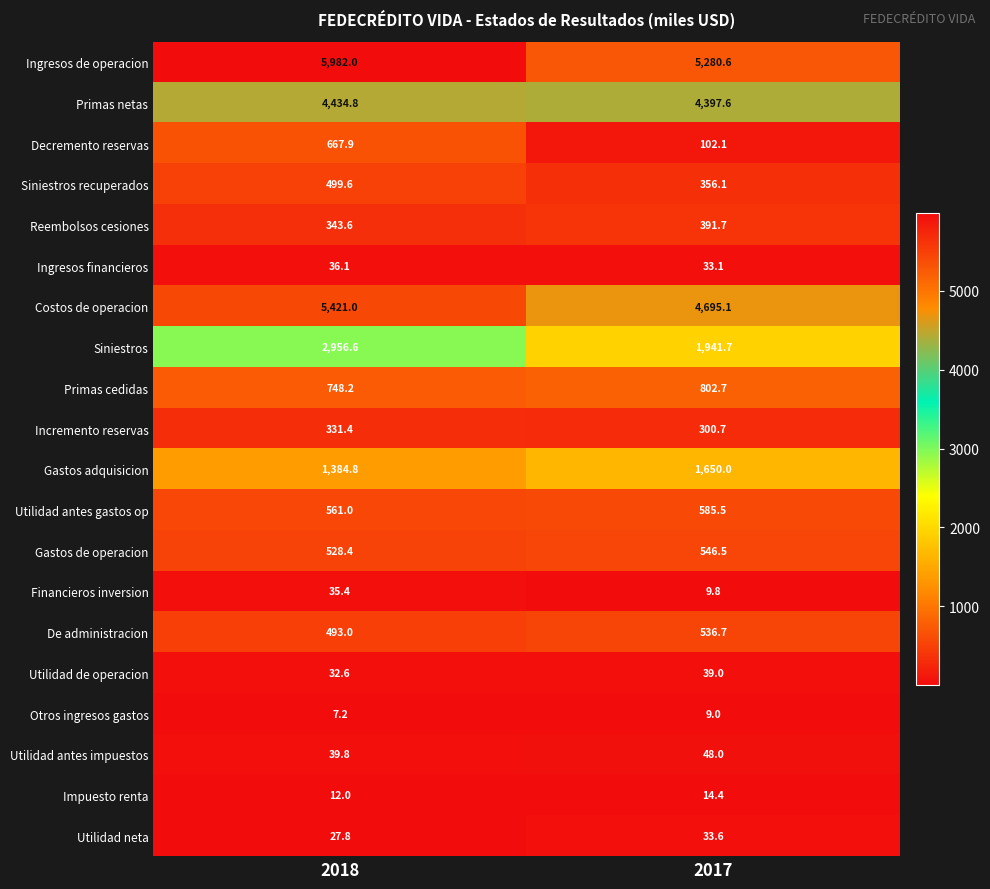

What is the spread (max minus min) of values at 2018?

5974.8